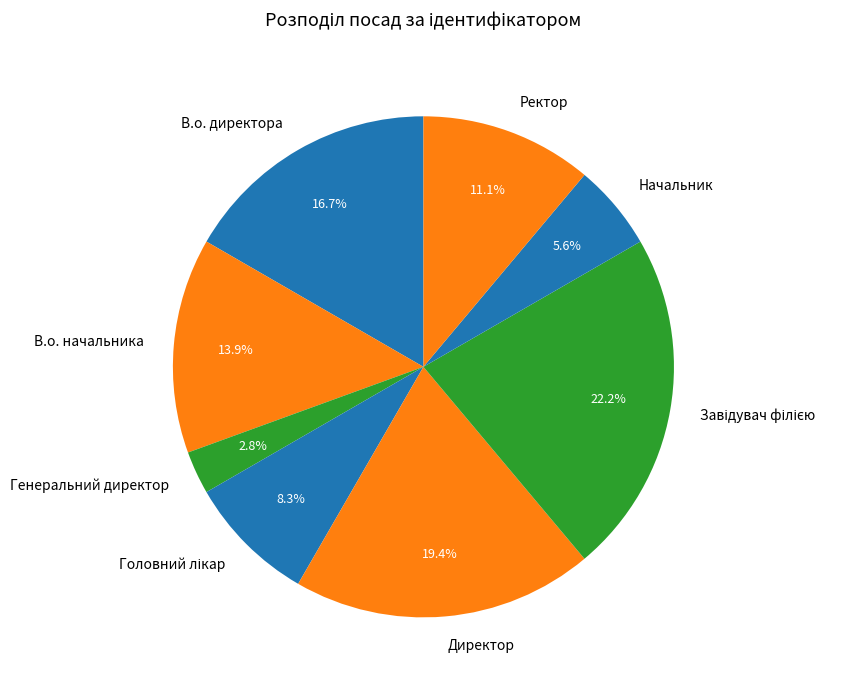

Is it true that Ректор is 11% of the pie?

True